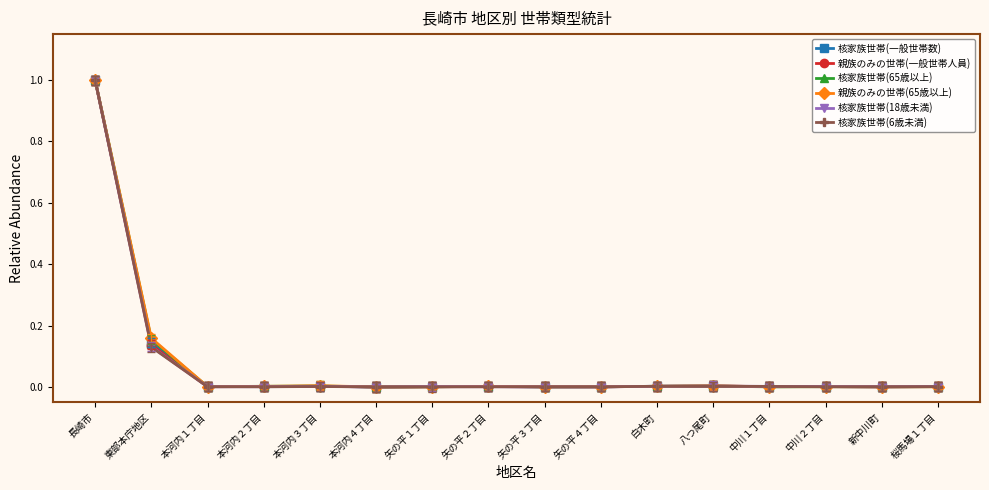

What is the label of the 16th point from the left?

桜馬場１丁目